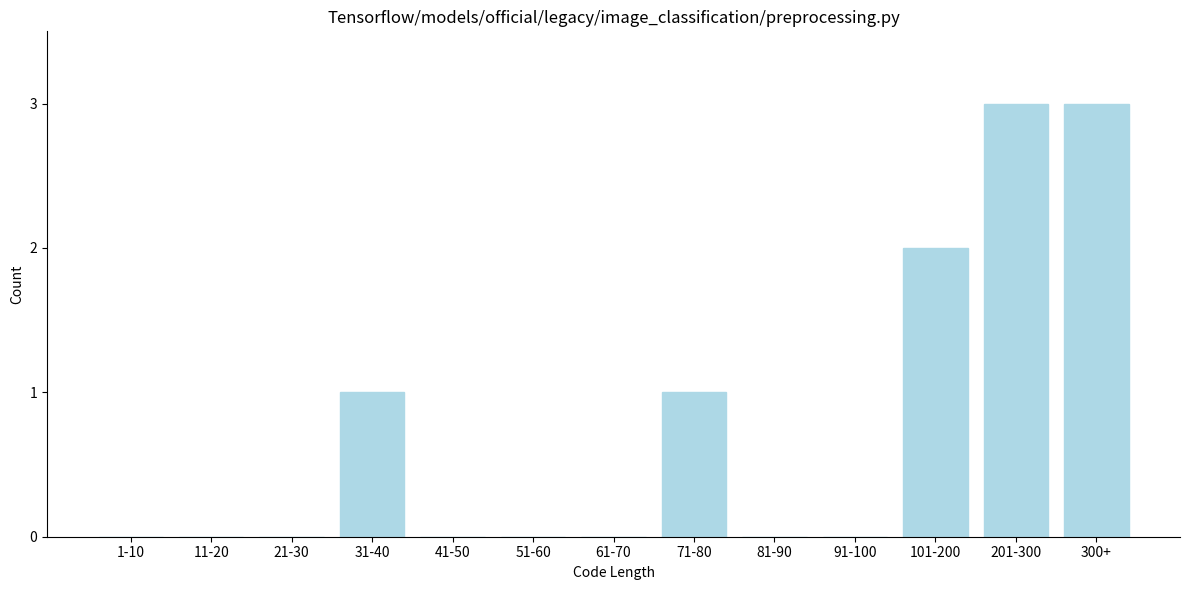

Reading left to right, what are all the values shown in this chart?

1-10=0	11-20=0	21-30=0	31-40=1	41-50=0	51-60=0	61-70=0	71-80=1	81-90=0	91-100=0	101-200=2	201-300=3	300+=3